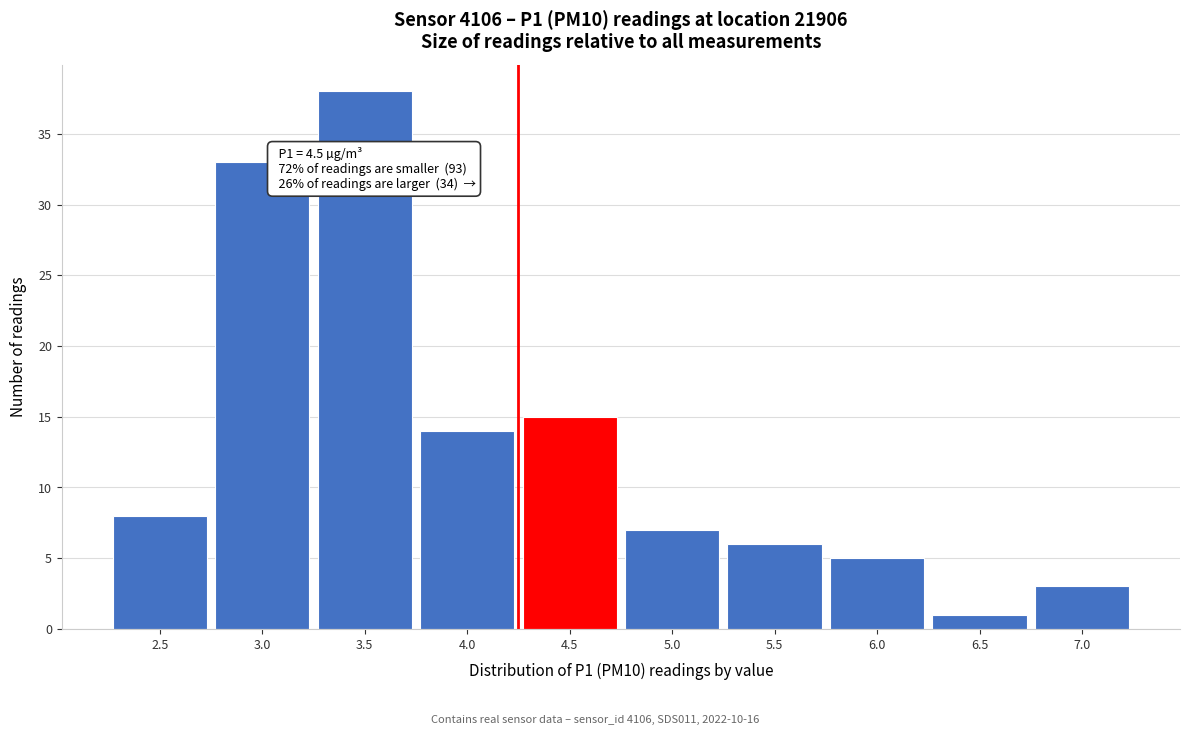

Reading left to right, list all the values displayed in this chart.

8	33	38	14	15	7	6	5	1	3